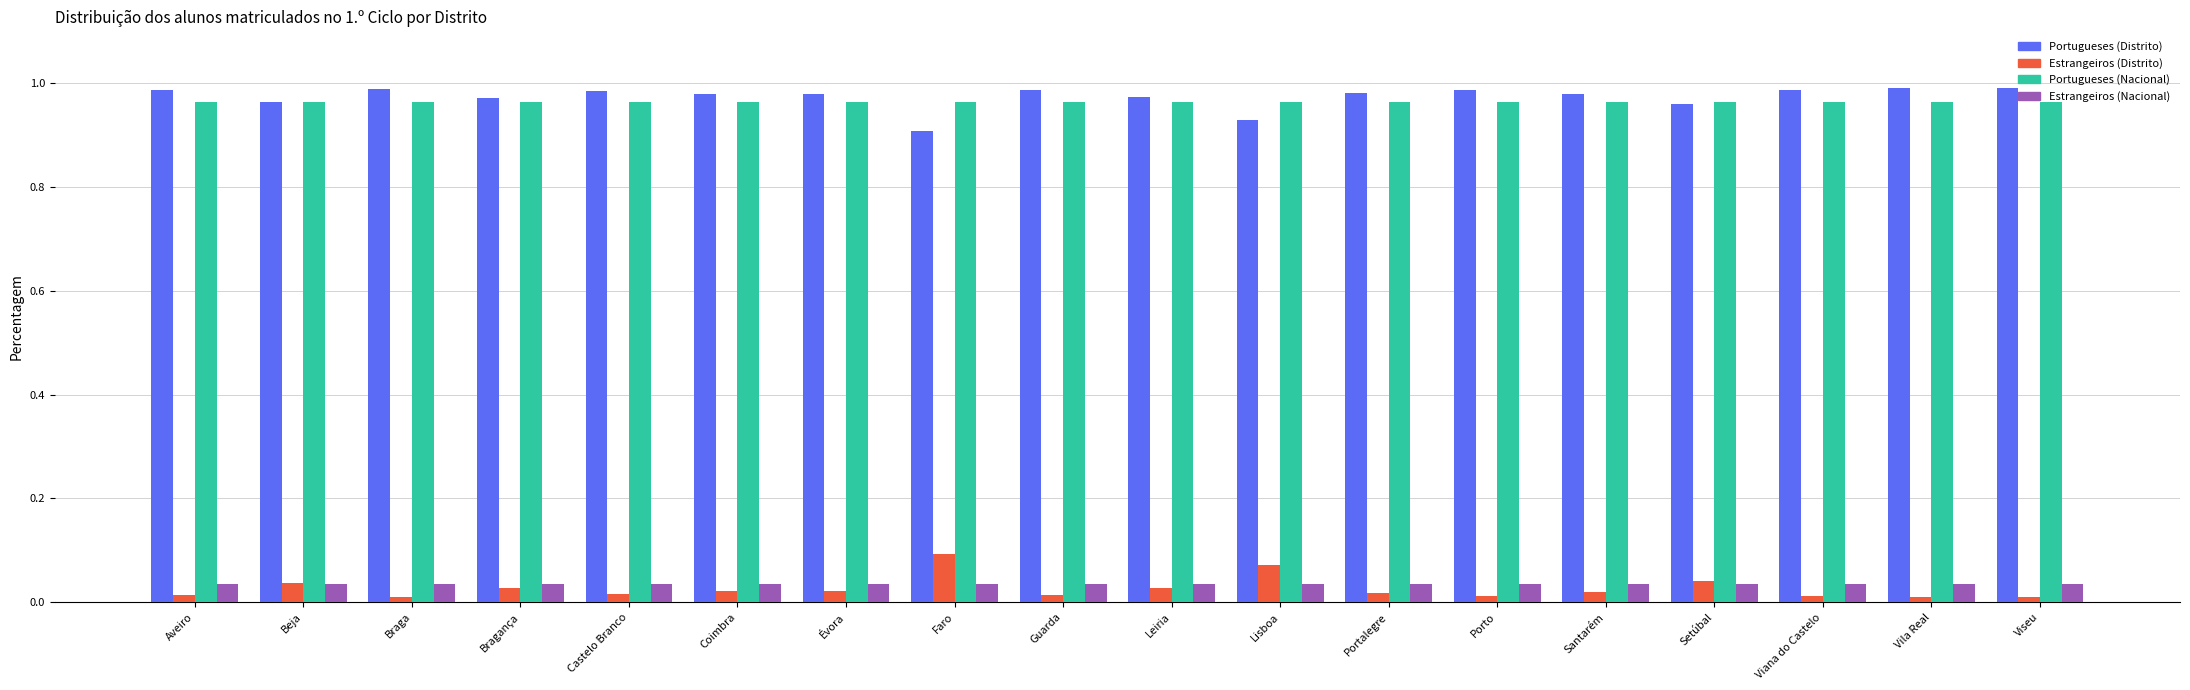

List the series in order of their peak value, lowest first.

Estrangeiros (Nacional), Estrangeiros (Distrito), Portugueses (Nacional), Portugueses (Distrito)